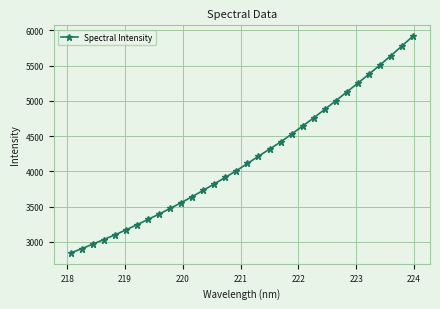

What is the value of the 9th point from the left?

3393.3